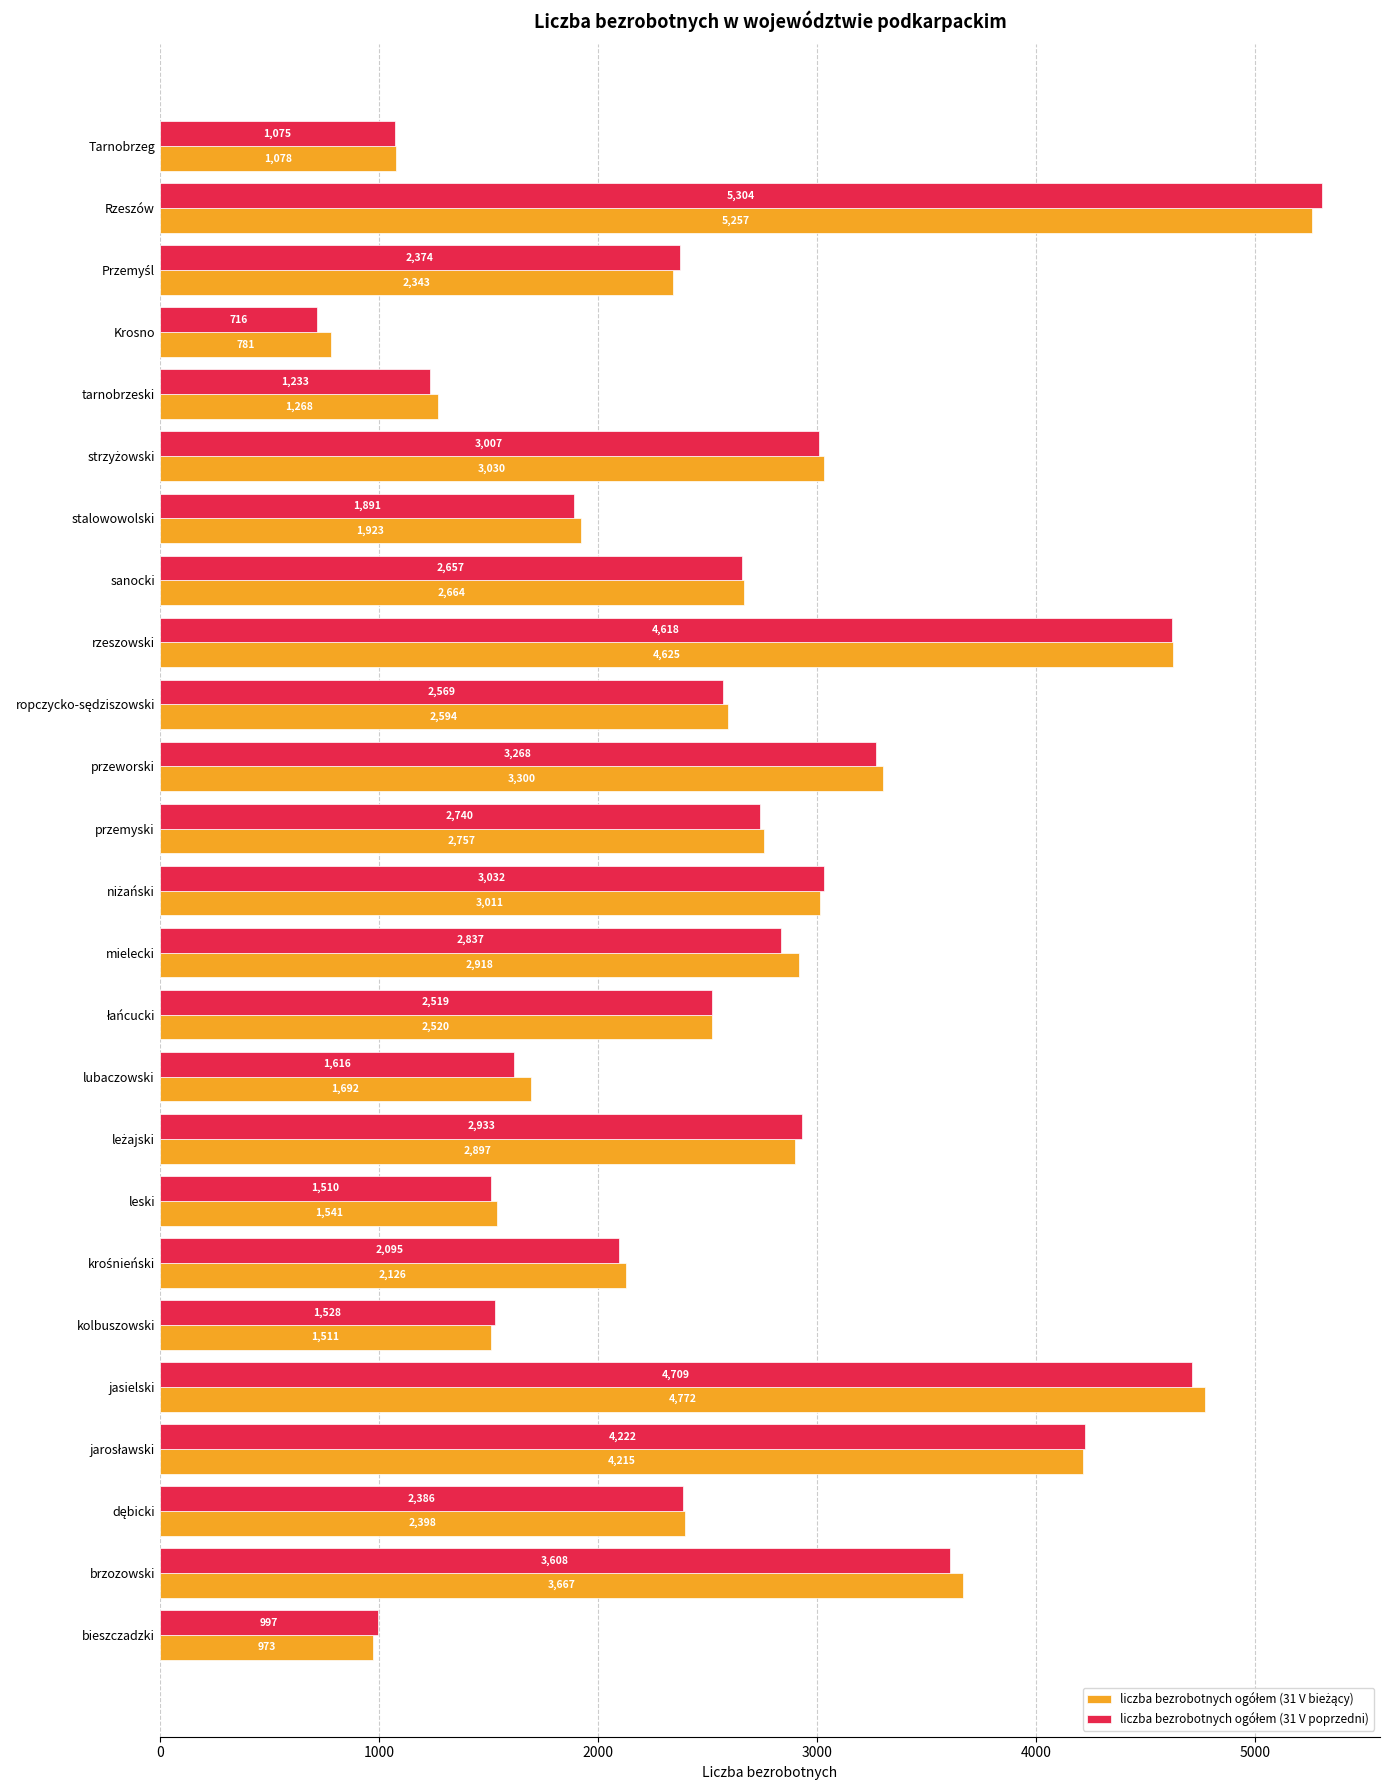

At which category is the sum across all series the highest?

Rzeszów